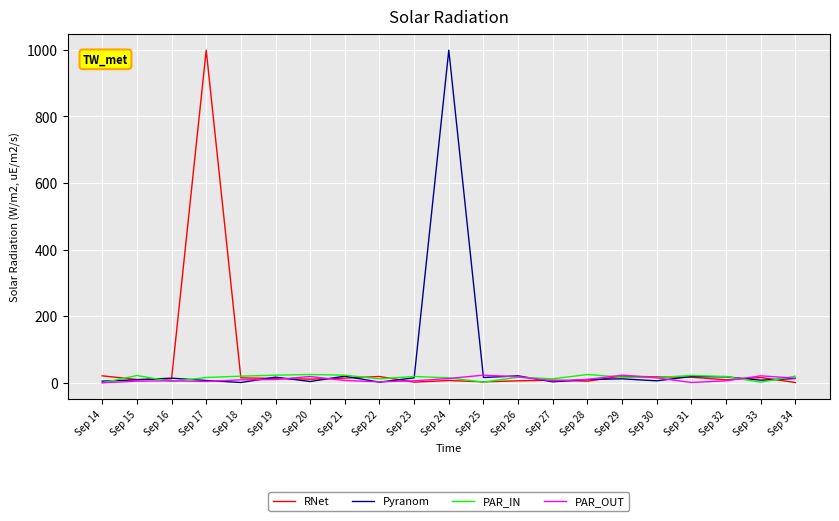

What is the spread (max minus min) of values at Sep 26?

15